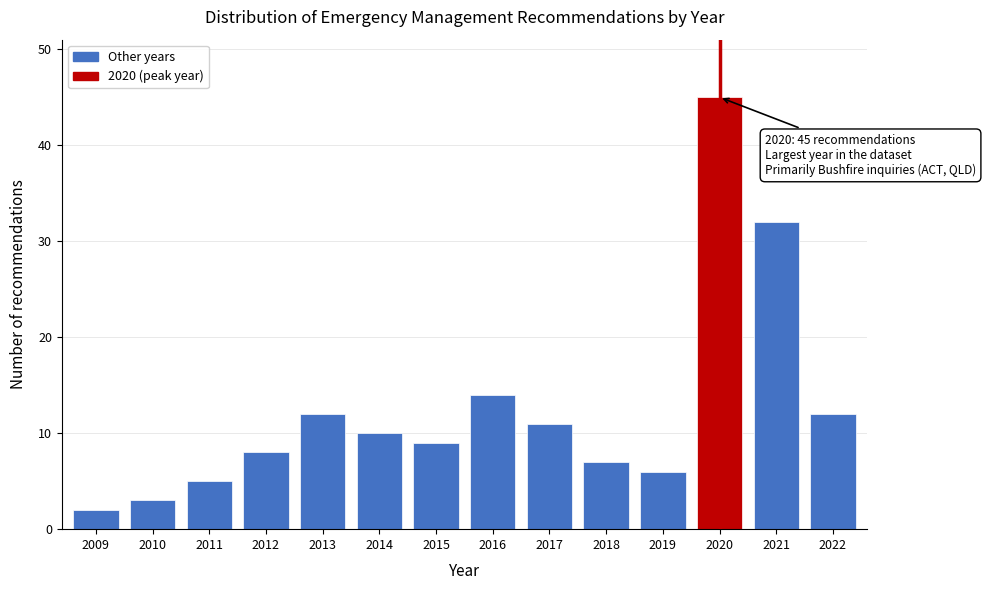

Reading right to left, what are all the values shown in this chart?

12	32	45	6	7	11	14	9	10	12	8	5	3	2